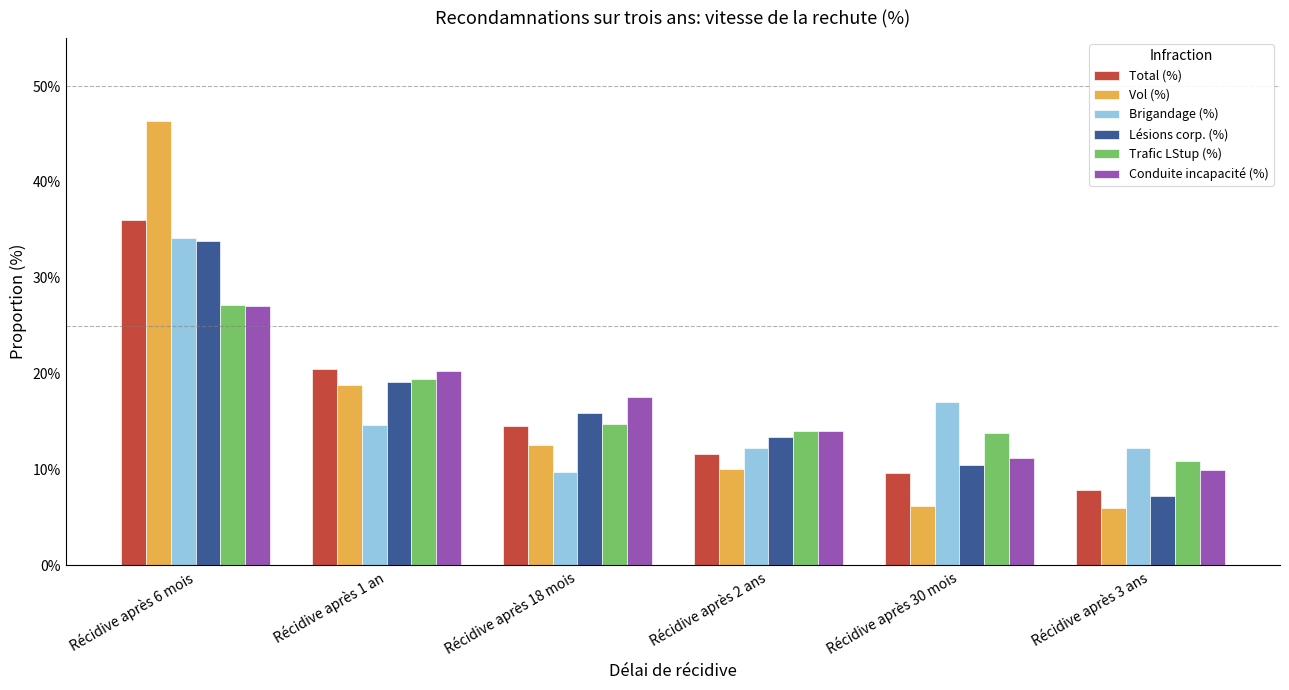

Is it true that Vol (%) equals 3.5 at Récidive après 3 ans?

False